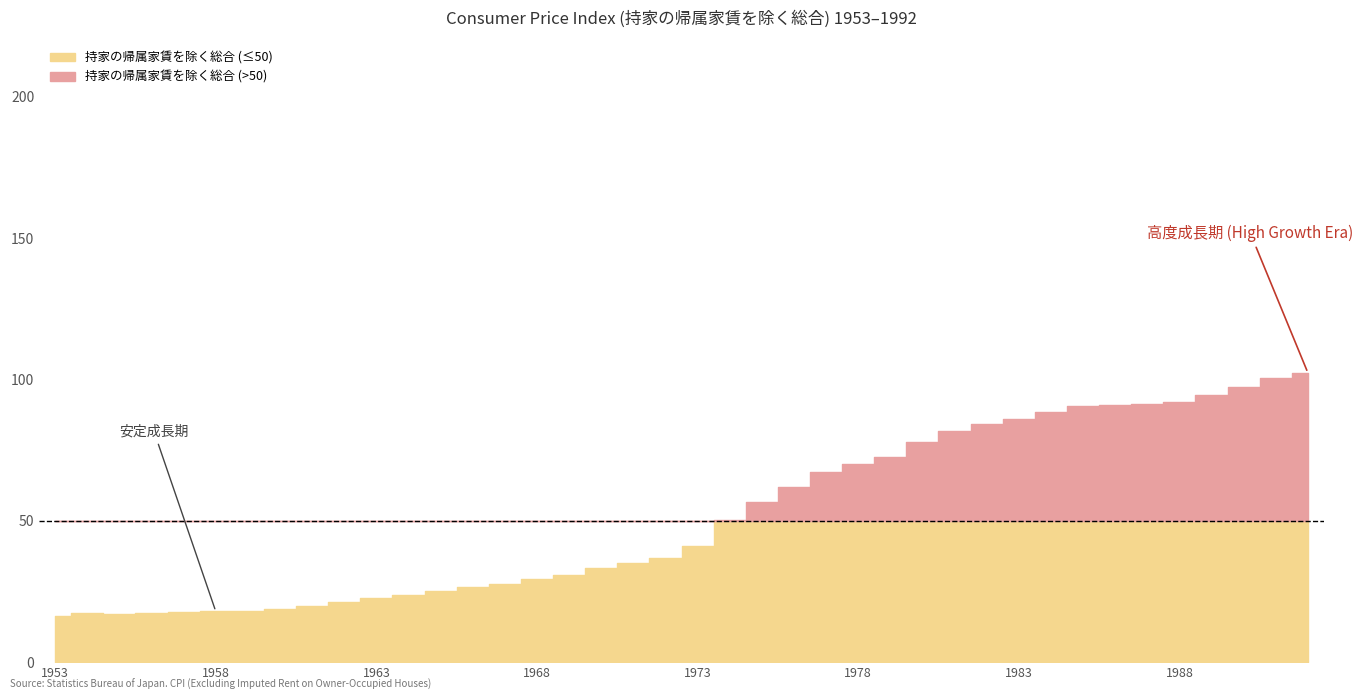

Which has a higher value, 1984 or 1979?

1984